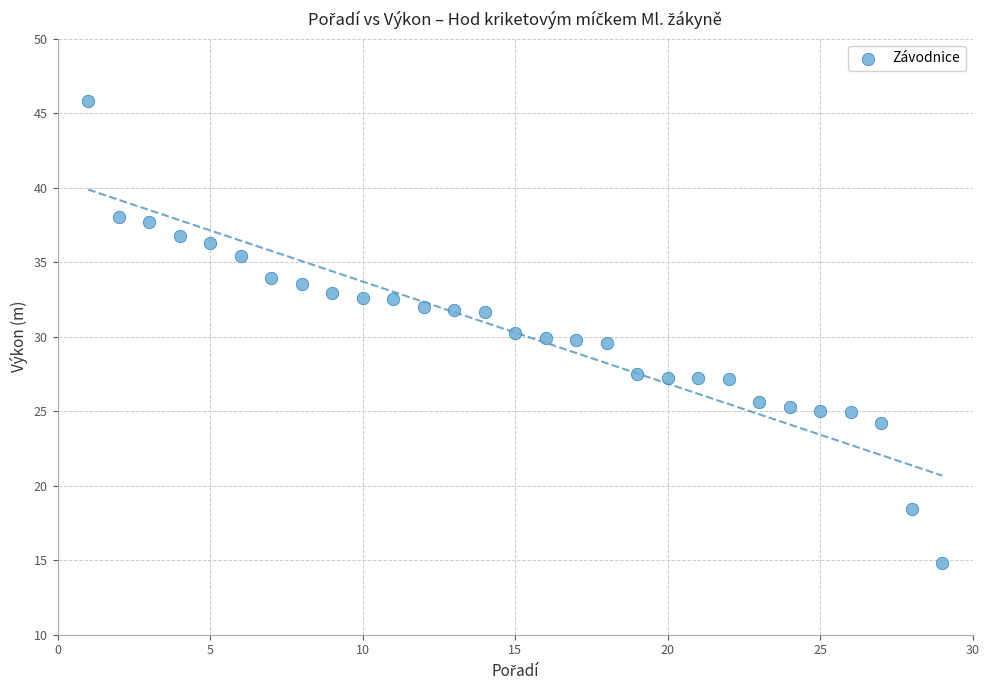

What is the range of X values (max minus min)?

28.0